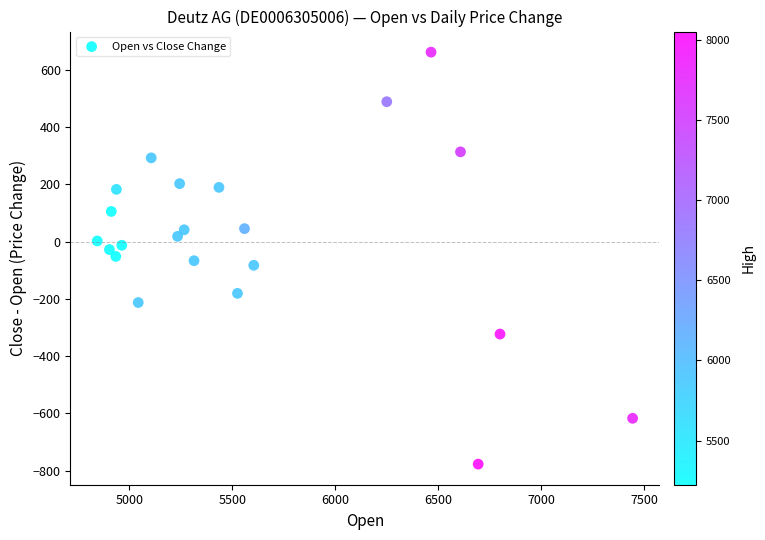

What is the range of X values (max minus min)?

2600